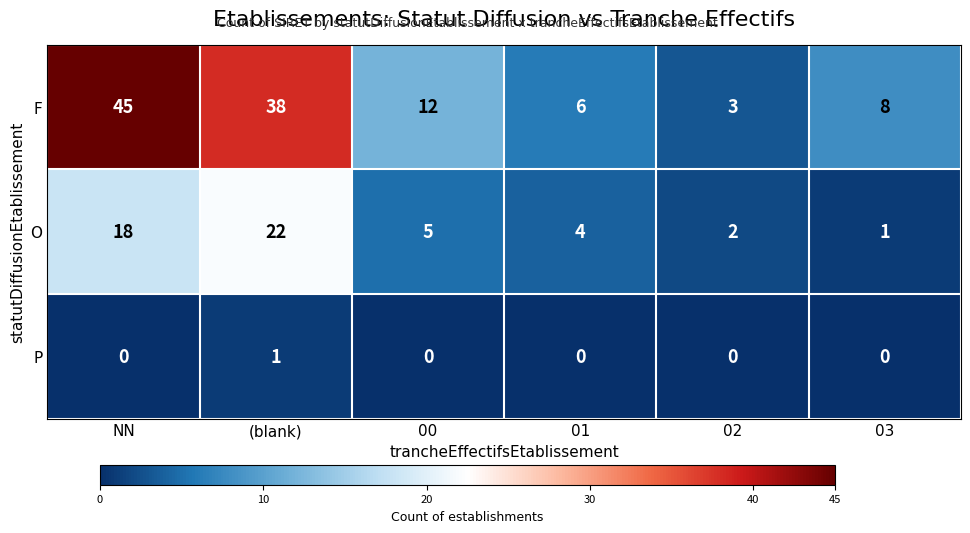

What is the highest value of the F series?

45